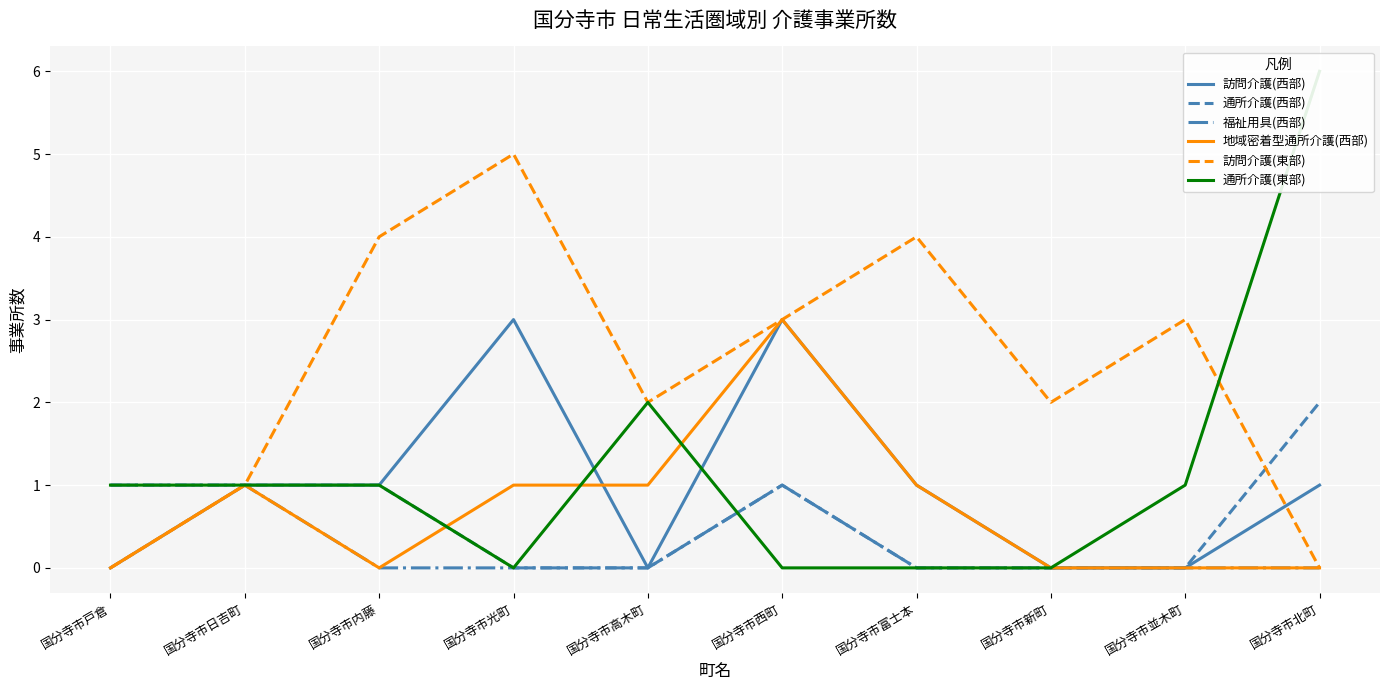

What is the total value across all series at 国分寺市並木町?

4